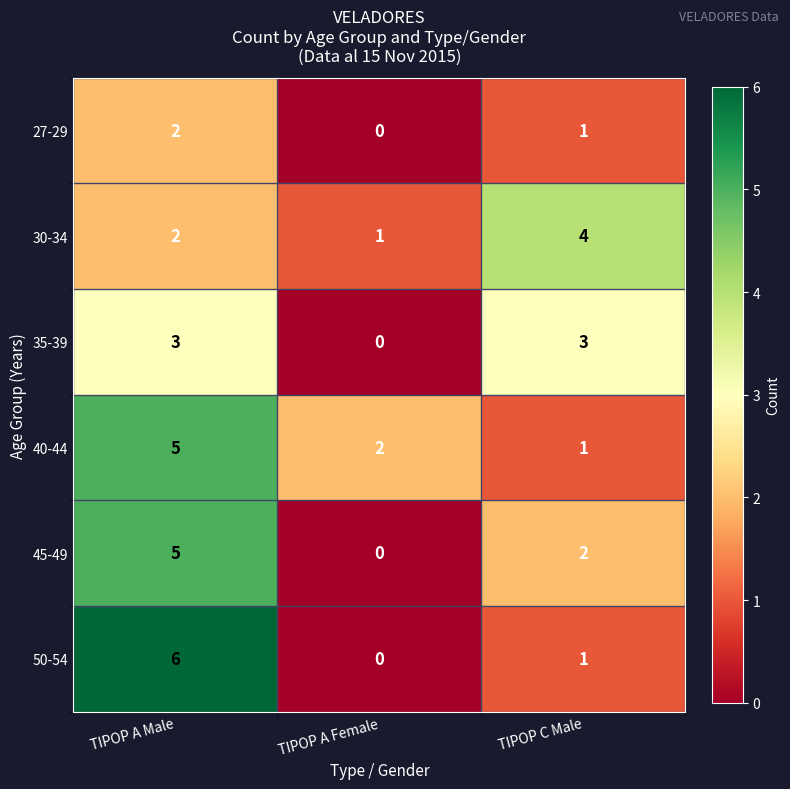

Is it true that 45-49 equals -3 at TIPOP A Female?

False